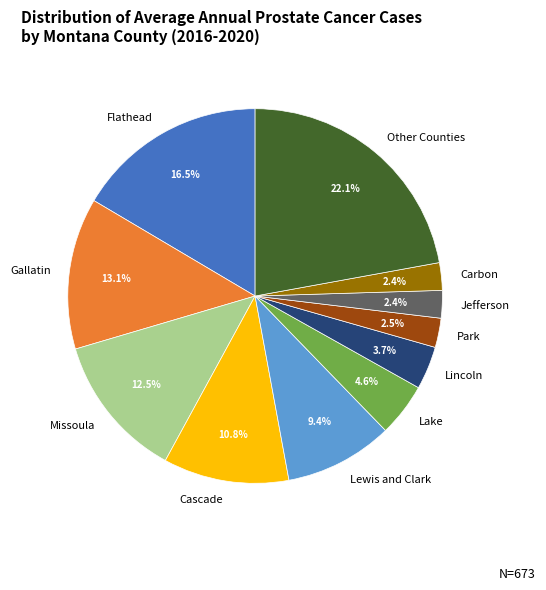

To the nearest percent, what is the difference between the Lincoln and Lewis and Clark slice percentages?

6%